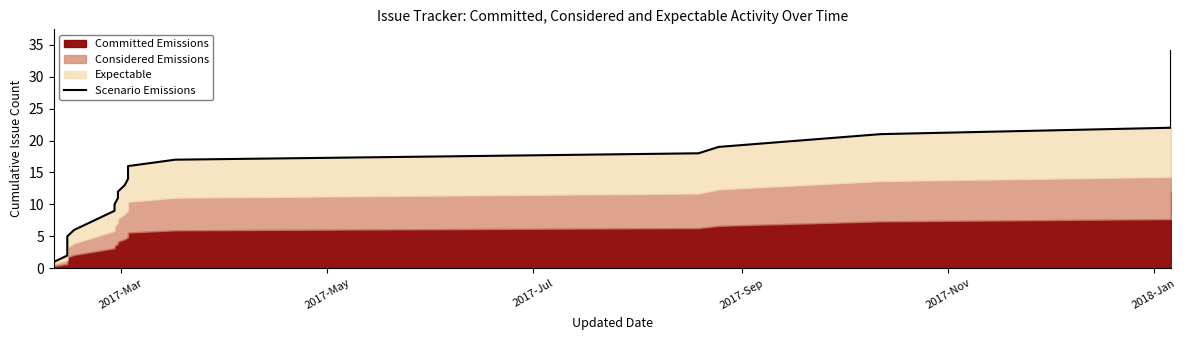

What is the minimum value shown in the chart?

1